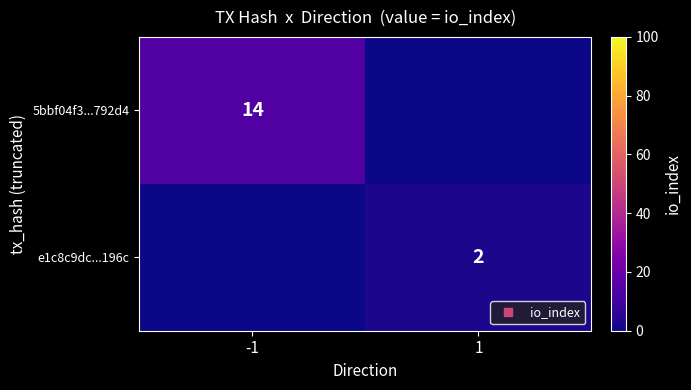

What is the spread (max minus min) of values at 1?

2